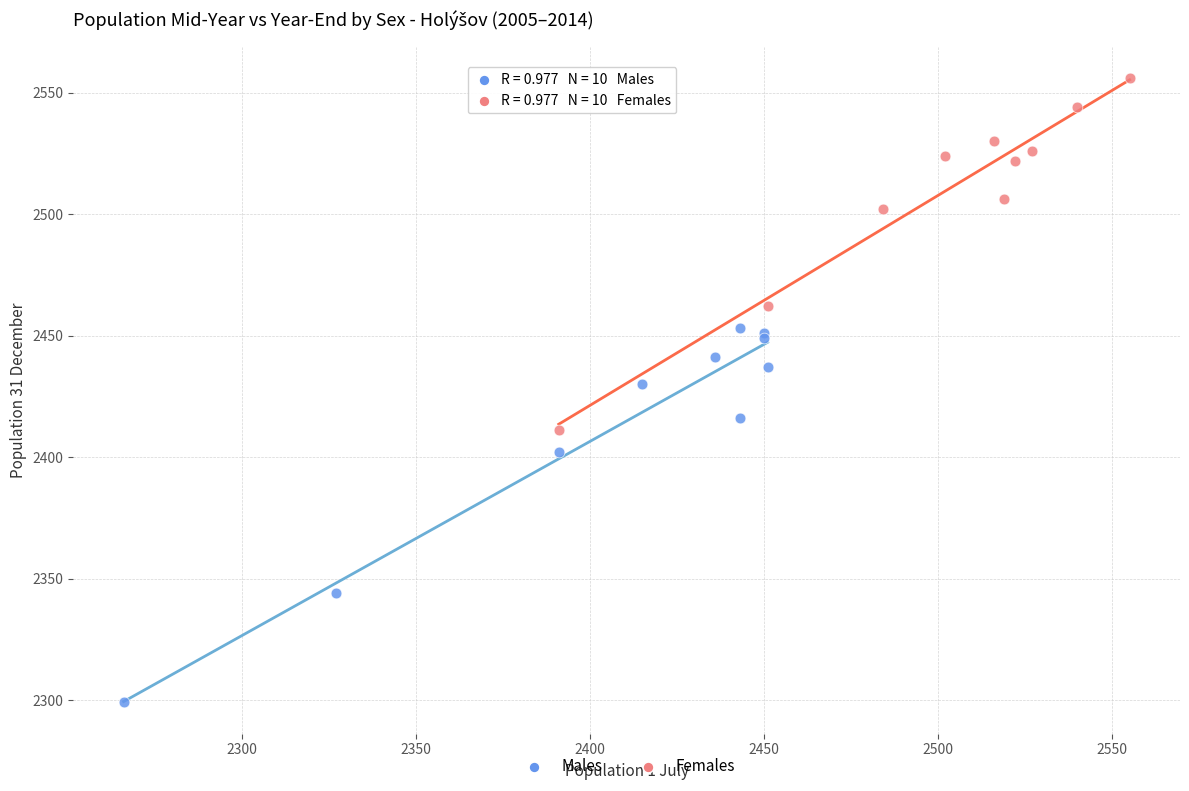

Which series reaches the maximum Y coordinate?

Females